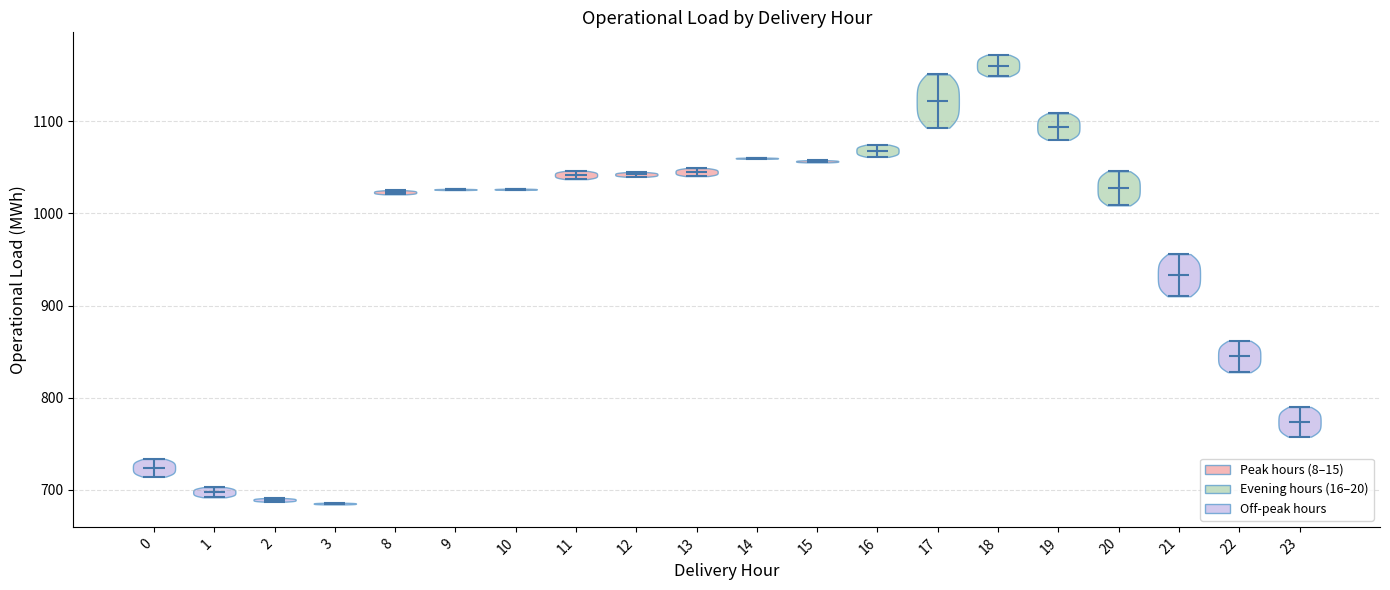

Reading left to right, read every violin against the y-axis: where its median line is, and the lowest and highest points it reaches. The values are not printed on the chart, so give them approximately, as read against the axis.

0: median line 720, lowest point 710, highest point 730
1: median line 700, lowest point 690, highest point 700
2: median line 690, lowest point 690, highest point 690
3: median line 680, lowest point 680, highest point 690
8: median line 1020, lowest point 1020, highest point 1030
9: median line 1030, lowest point 1030, highest point 1030
10: median line 1030, lowest point 1030, highest point 1030
11: median line 1040, lowest point 1040, highest point 1050
12: median line 1040, lowest point 1040, highest point 1040
13: median line 1040, lowest point 1040, highest point 1050
14: median line 1060, lowest point 1060, highest point 1060
15: median line 1060, lowest point 1060, highest point 1060
16: median line 1070, lowest point 1060, highest point 1070
17: median line 1120, lowest point 1090, highest point 1150
18: median line 1160, lowest point 1150, highest point 1170
19: median line 1090, lowest point 1080, highest point 1110
20: median line 1030, lowest point 1010, highest point 1050
21: median line 930, lowest point 910, highest point 960
22: median line 840, lowest point 830, highest point 860
23: median line 770, lowest point 760, highest point 790